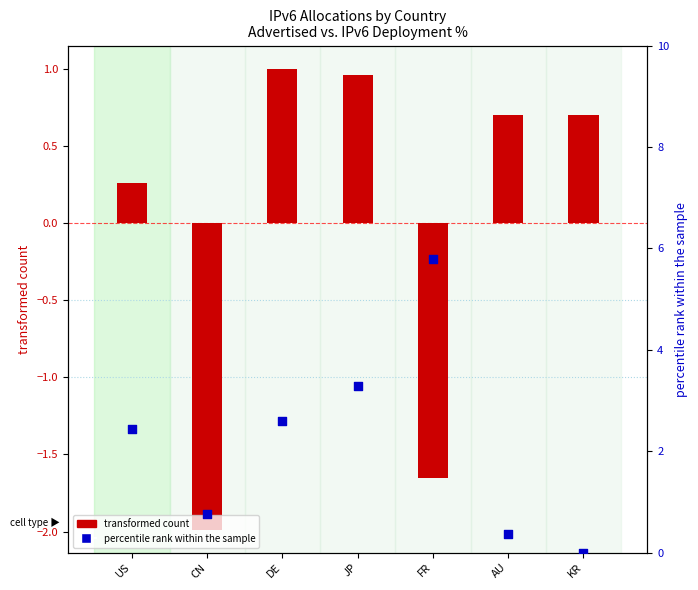

At which category is the sum across all series the highest?

JP